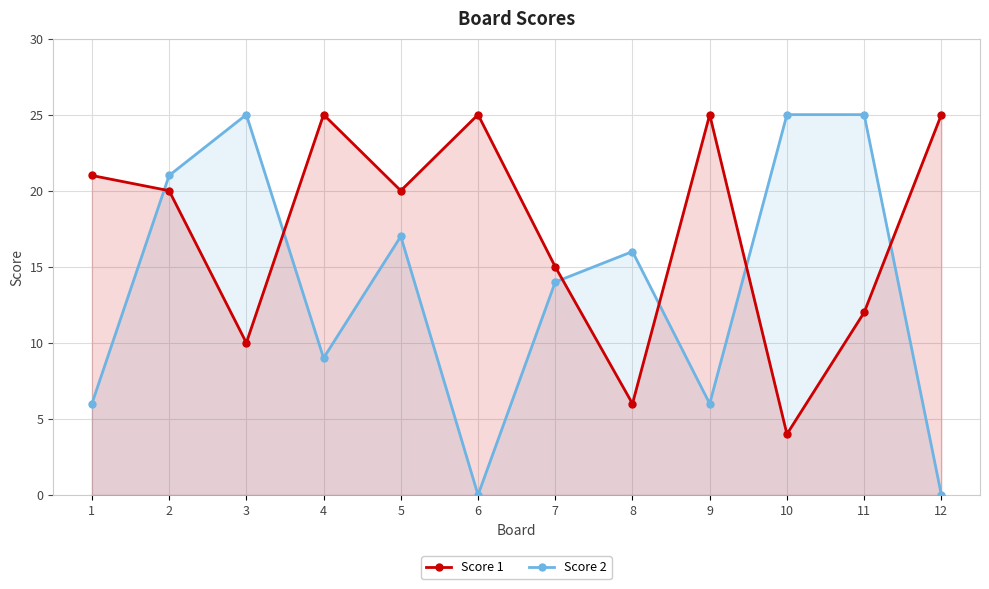

After their last crossing, which series has the higher values: Score 2 or Score 1?

Score 1